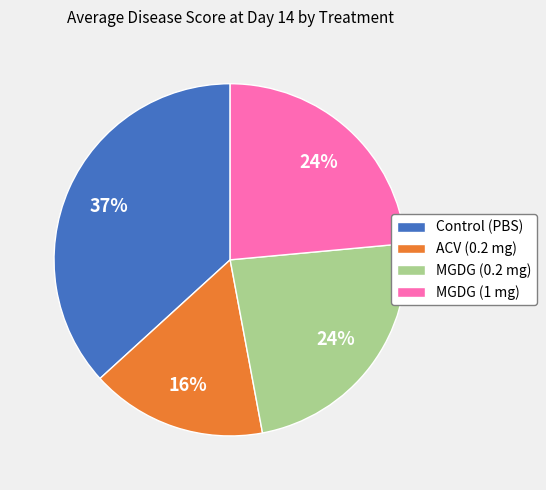

Is MGDG (0.2 mg) the majority of the pie?

No